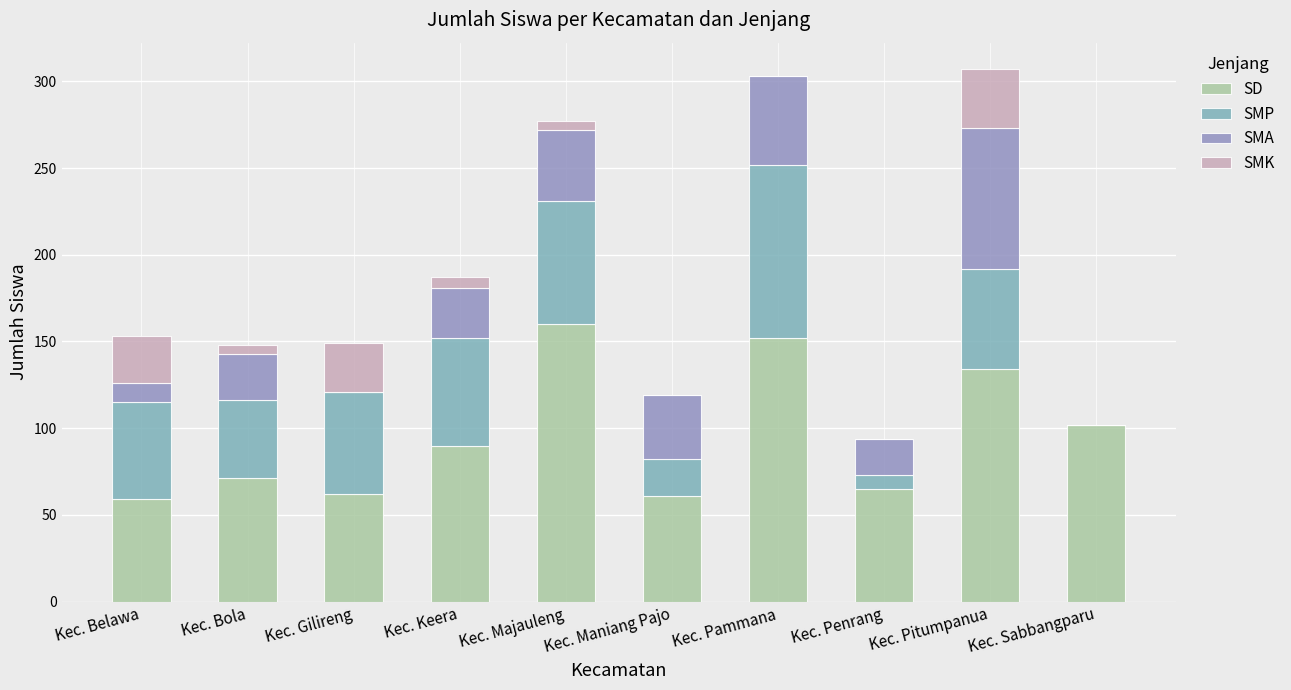

Does the chart contain stacked bars?

Yes